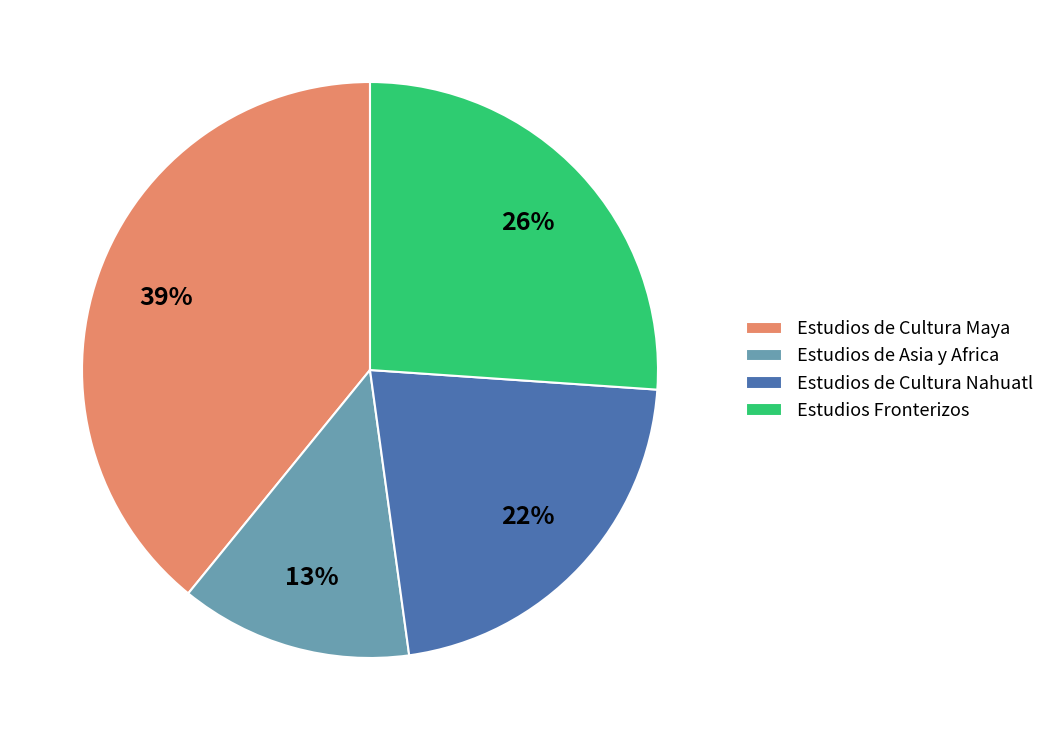

How many slices are in this pie chart?

4